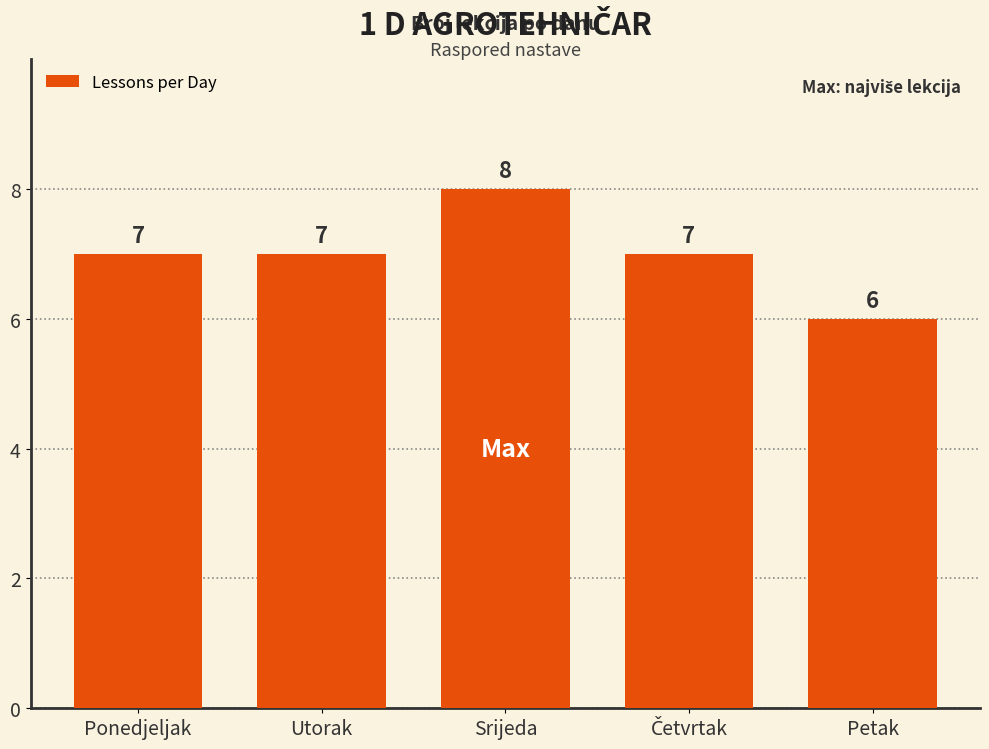

True or false: the data shows 10 at Srijeda.

False